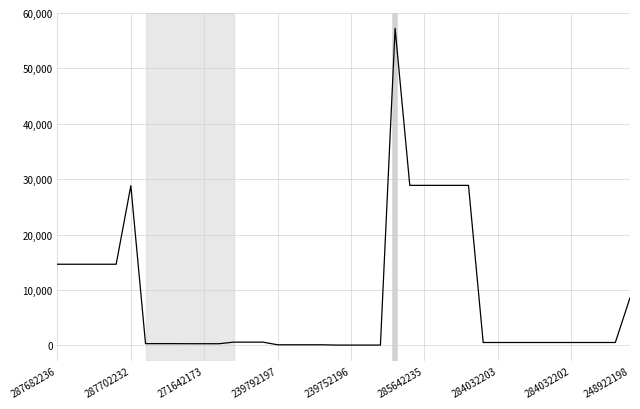

What is the difference between the maximum and minimum values?

57180.2